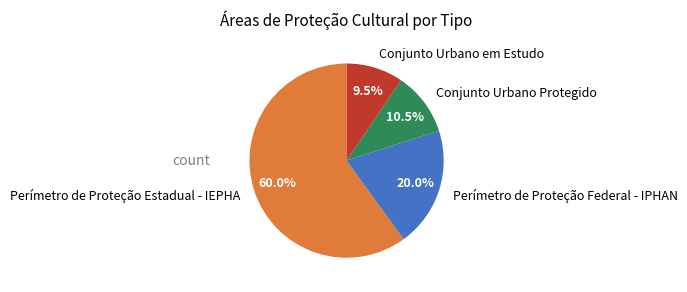

Combined, do Perímetro de Proteção Federal - IPHAN and Perímetro de Proteção Estadual - IEPHA account for over 50%?

Yes